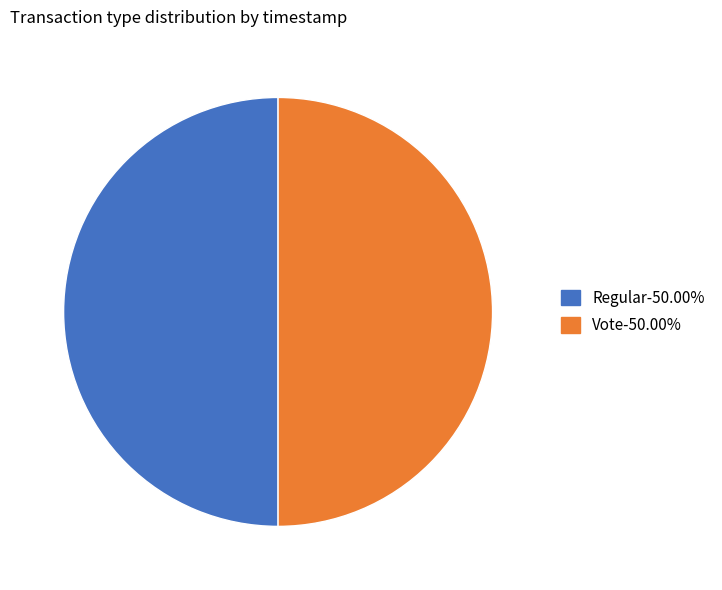

True or false: Vote accounts for 50% of the total.

True